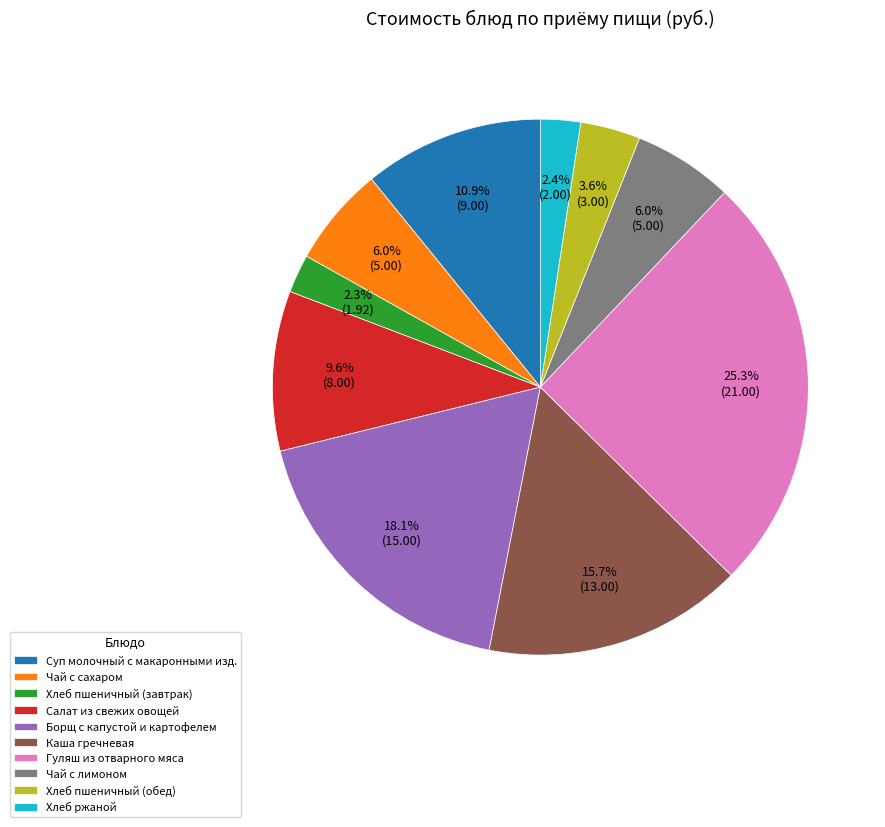

To the nearest percent, what percentage of the pie is Борщ с капустой и картофелем?

18%